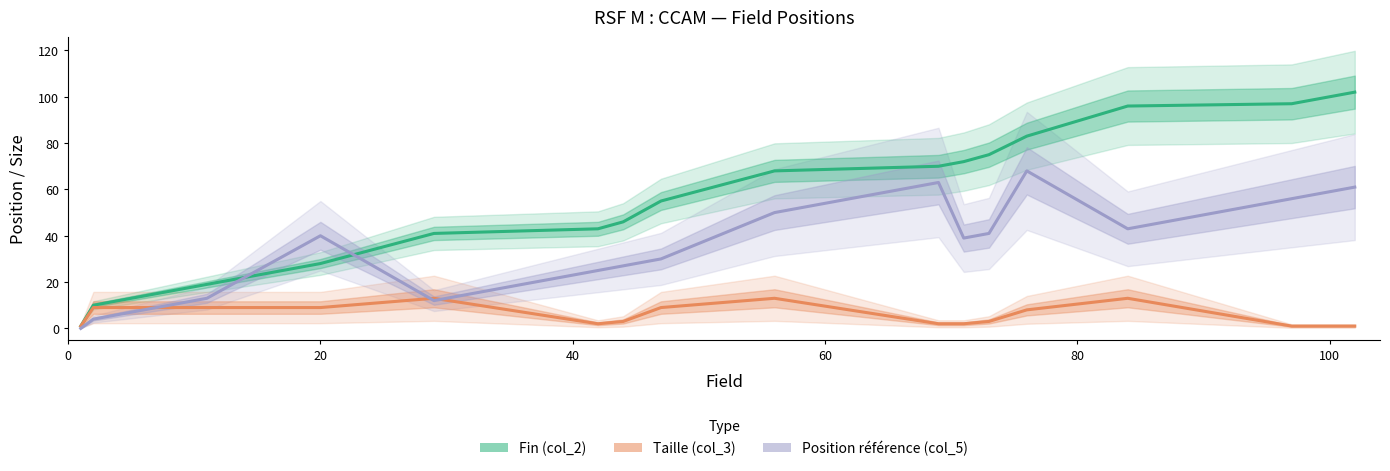

True or false: Fin (col_2) has more than 2 interior local peaks.

False